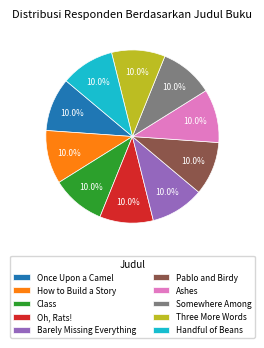

What percentage is the Somewhere Among slice, to the nearest percent?

10%